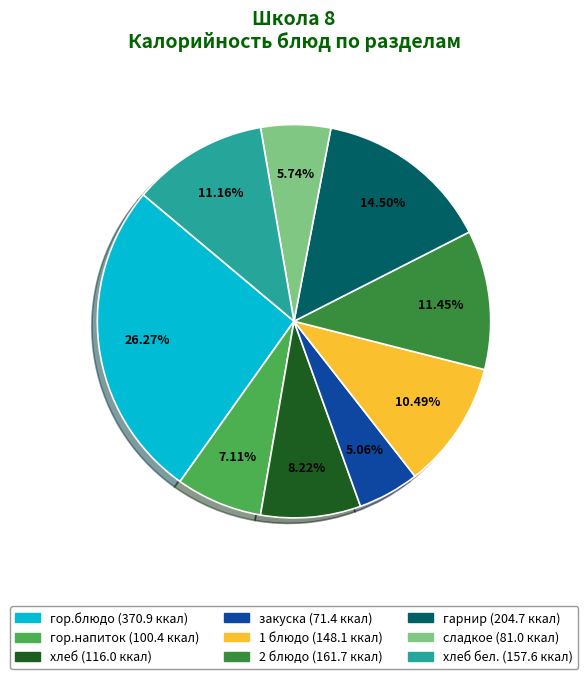

Does any single category account for the majority?

No